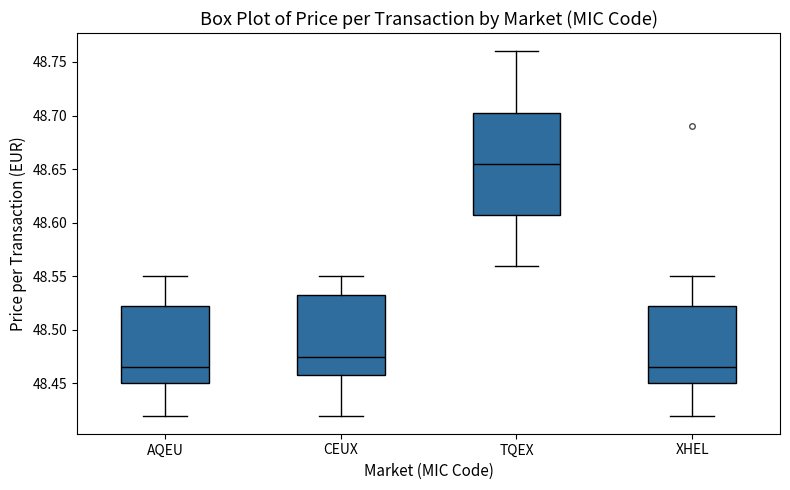

Reading left to right, transcribe this box plot: for each box, give where its median line is, the range the box spans, and where its two whiskers end, as read against the y-axis. The values are not printed on the chart, so give them approximately, as read against the axis.

AQEU: median 48.465, box 48.450 to 48.525, whiskers 48.420 to 48.550
CEUX: median 48.475, box 48.460 to 48.535, whiskers 48.420 to 48.550
TQEX: median 48.655, box 48.610 to 48.705, whiskers 48.560 to 48.760
XHEL: median 48.465, box 48.450 to 48.525, whiskers 48.420 to 48.550